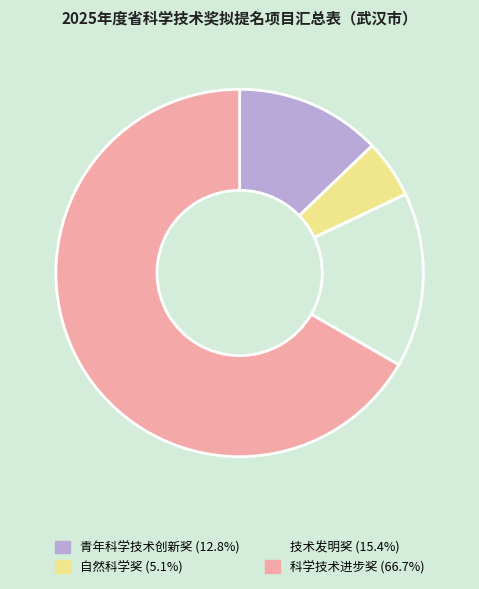

Which has a higher value, 自然科学奖 or 青年科学技术创新奖?

青年科学技术创新奖